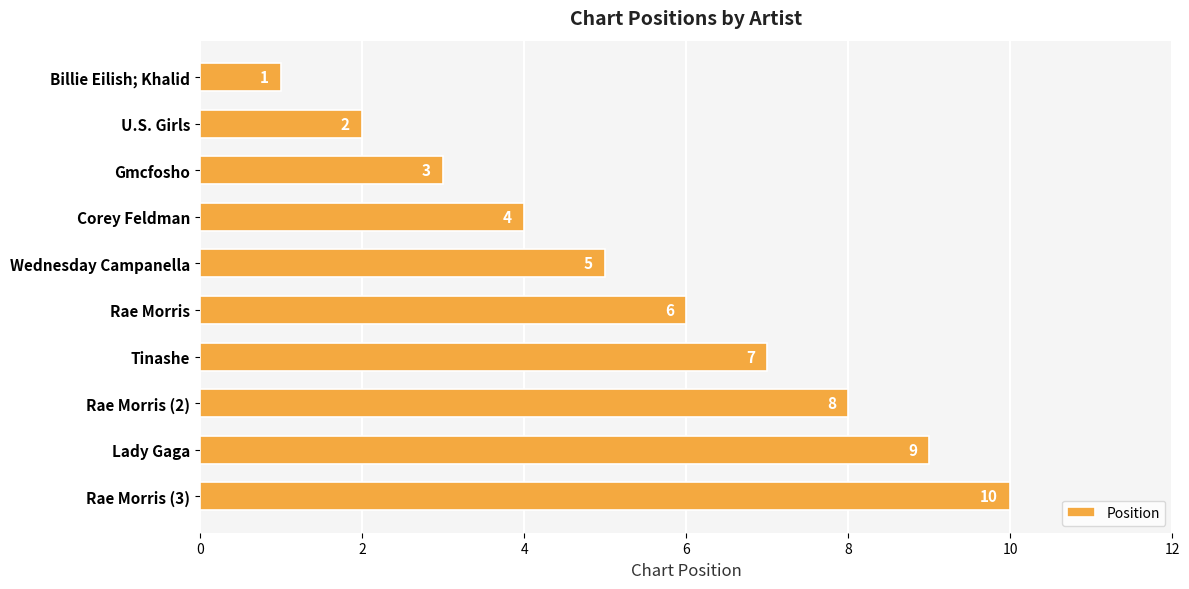

What is the ratio of the value at Rae Morris to the value at Lady Gaga?

0.7